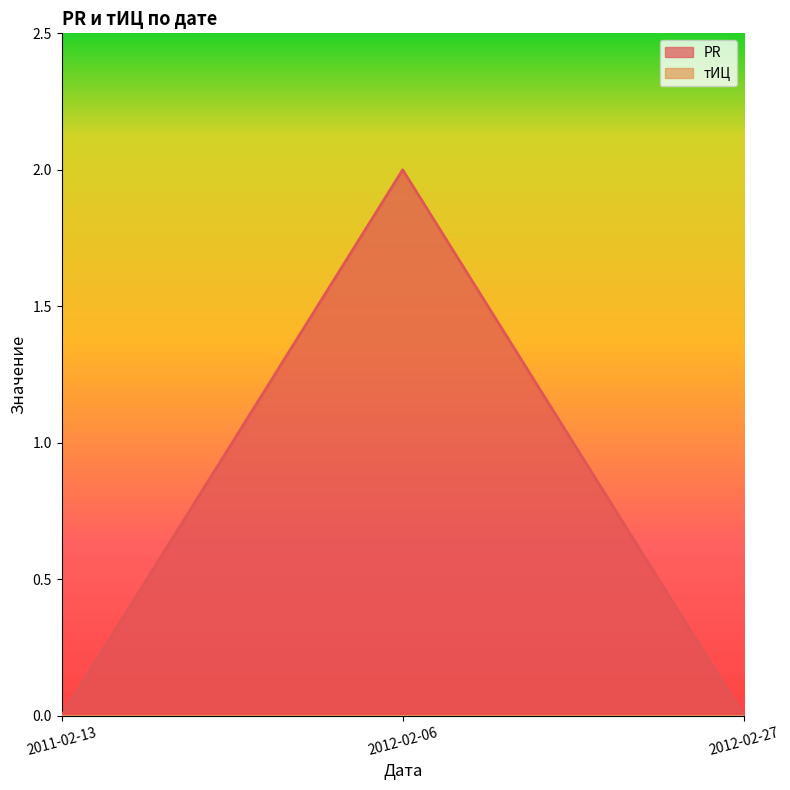

List the labels in order of value, smallest first.

2011-02-13, 2012-02-27, 2012-02-06